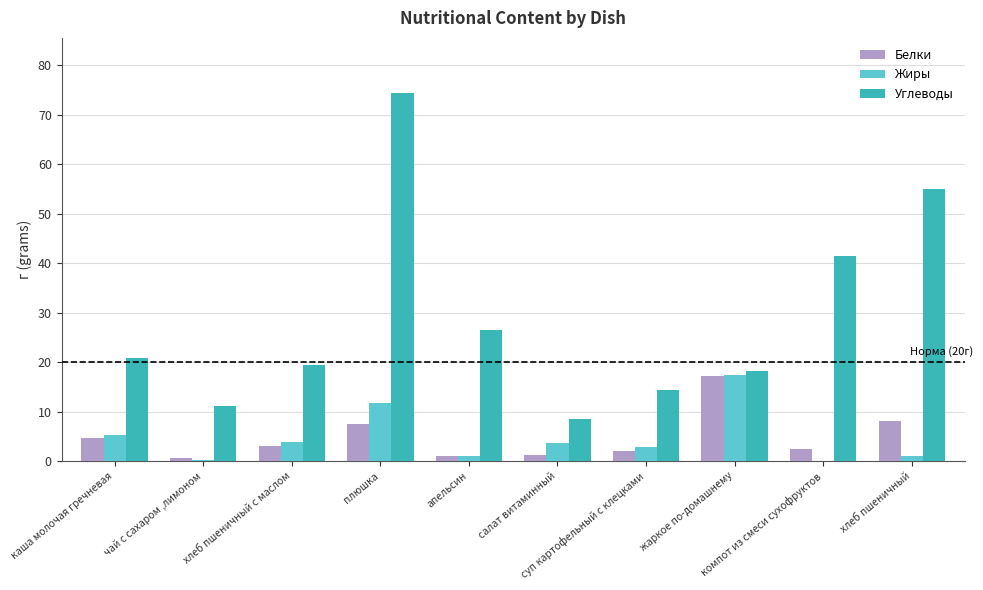

Are the bars horizontal?

No